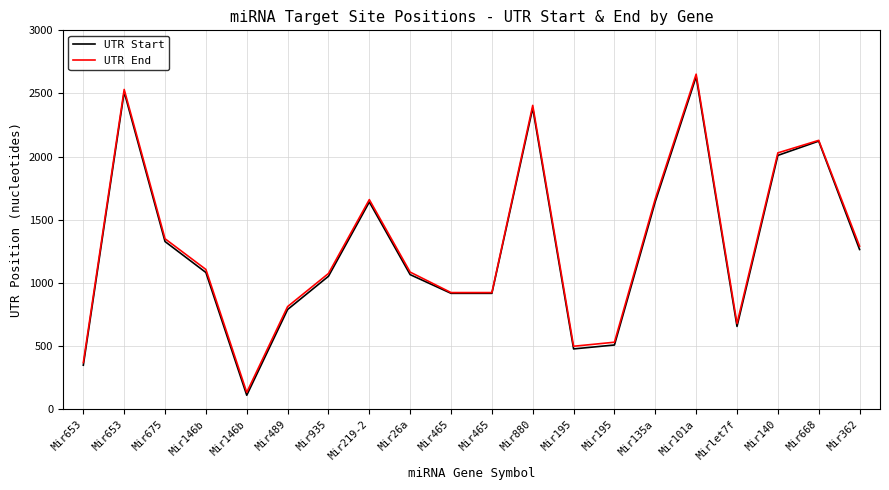

Is the value of UTR End at Mir195 greater than the value of UTR Start at Mir880?

No